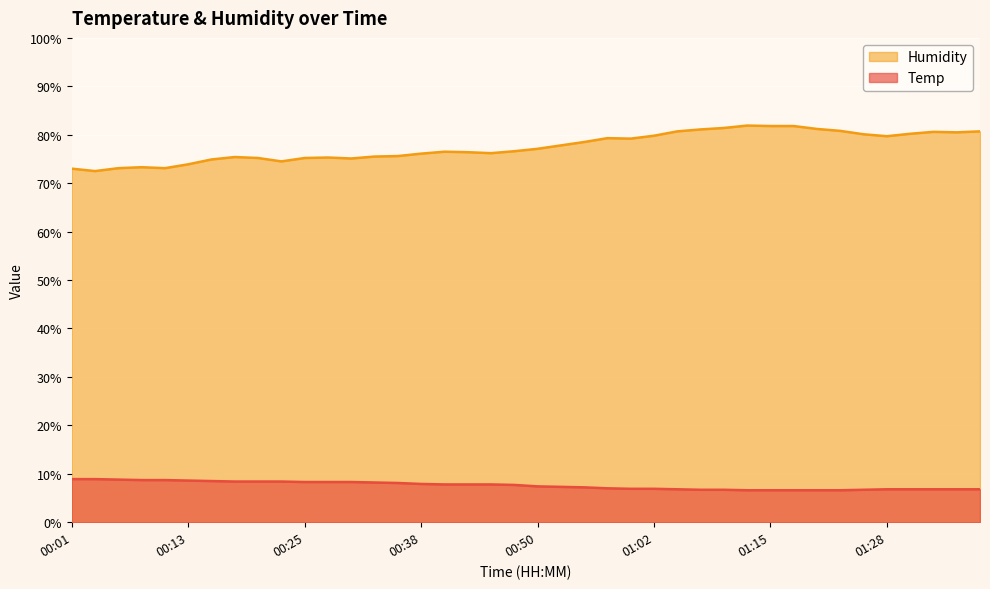

Which label corresponds to the largest value in the chart?

01:12